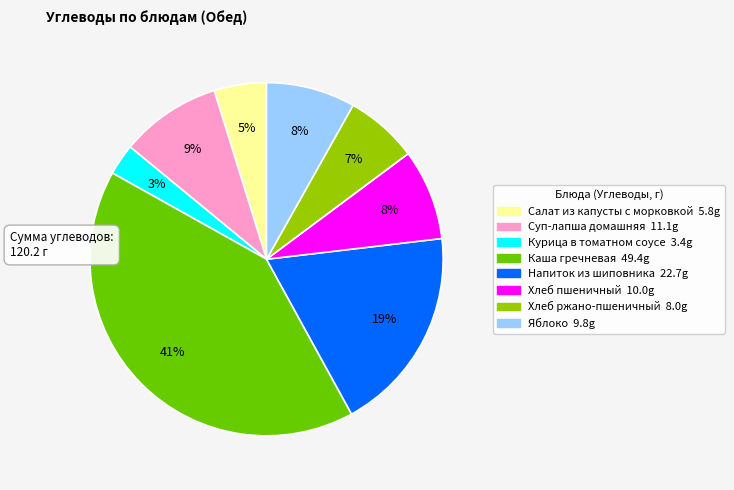

Do Суп-лапша домашняя and Салат из капусты с морковкой together represent more than half of the pie?

No